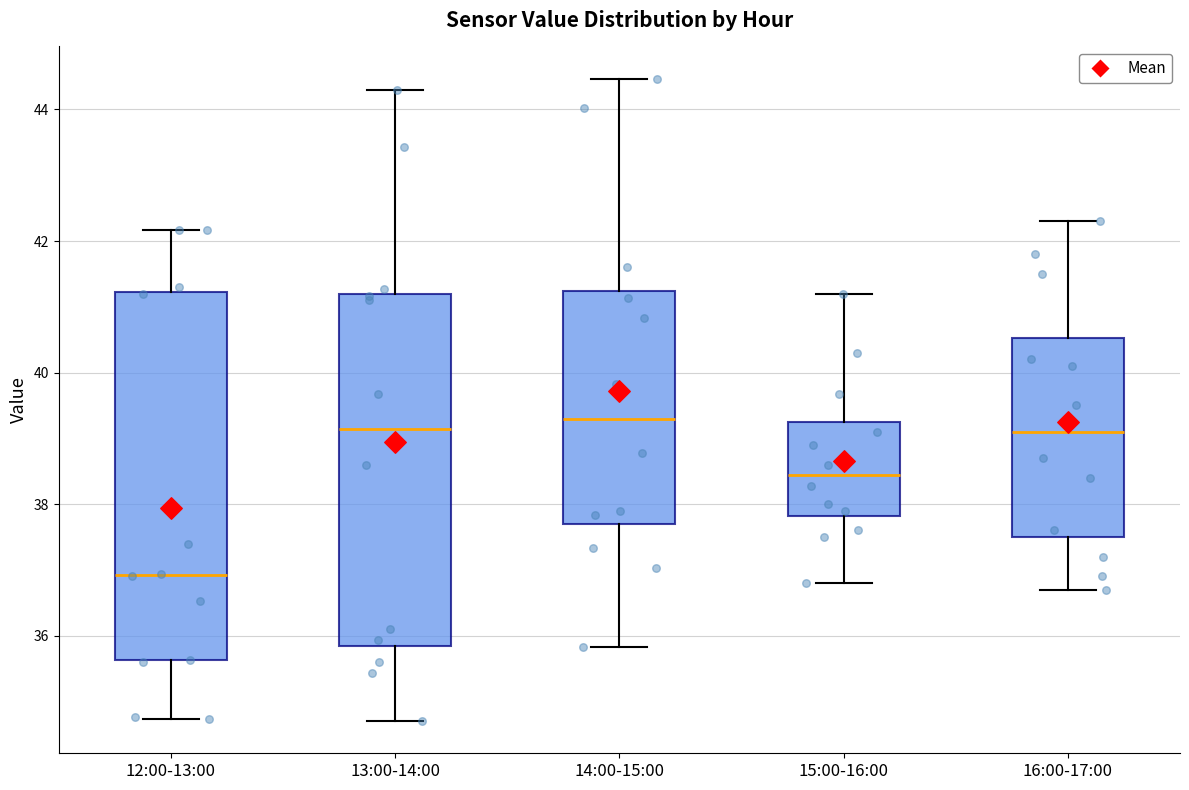

Reading left to right, read every box against the y-axis: the position of its median line, the range the box covers, and the ends of its whiskers. The values are not printed on the chart, so give them approximately, as read against the axis.

12:00-13:00: median 37.0, box 35.6 to 41.2, whiskers 34.8 to 42.2
13:00-14:00: median 39.2, box 35.8 to 41.2, whiskers 34.8 to 44.4
14:00-15:00: median 39.4, box 37.8 to 41.2, whiskers 35.8 to 44.4
15:00-16:00: median 38.4, box 37.8 to 39.2, whiskers 36.8 to 41.2
16:00-17:00: median 39.2, box 37.6 to 40.6, whiskers 36.8 to 42.4